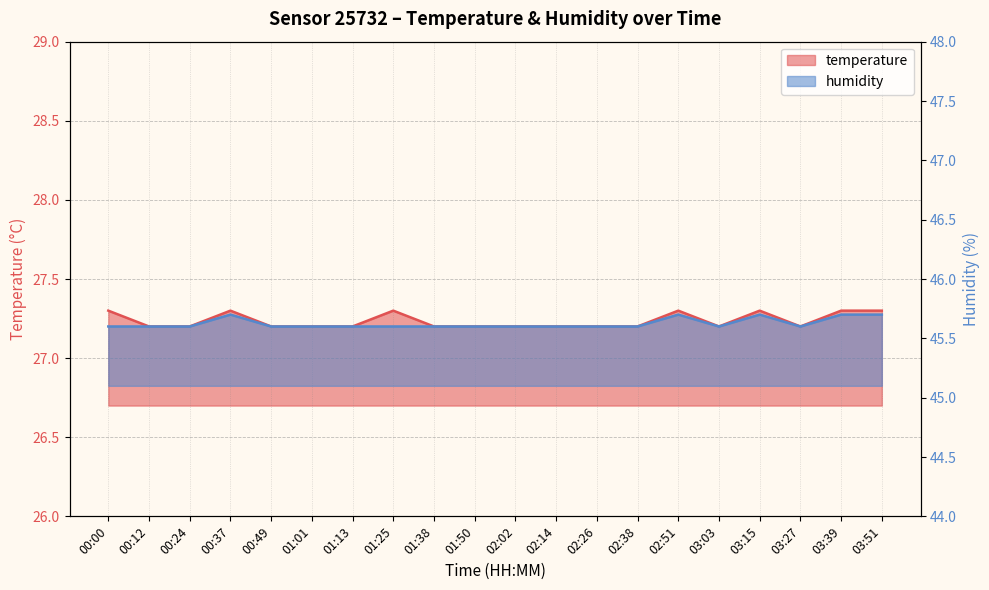

Where is the first local minimum for humidity?

03:03